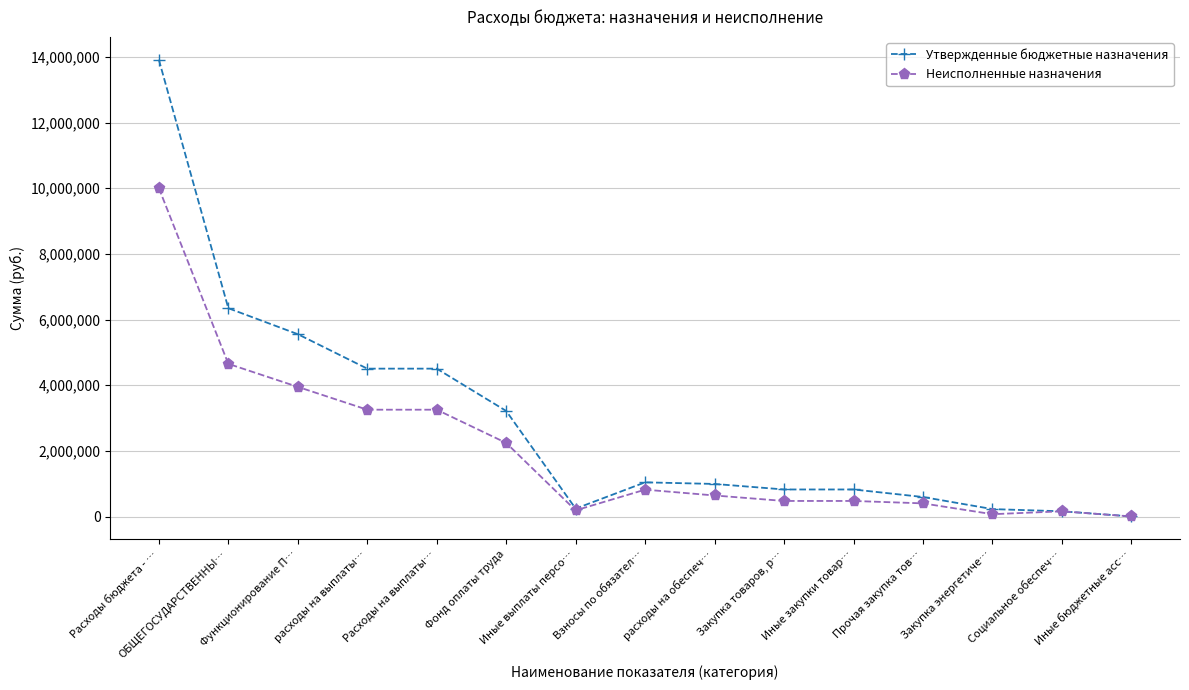

True or false: Неисполненные назначения has more than 0 points higher than both neighbors.

True